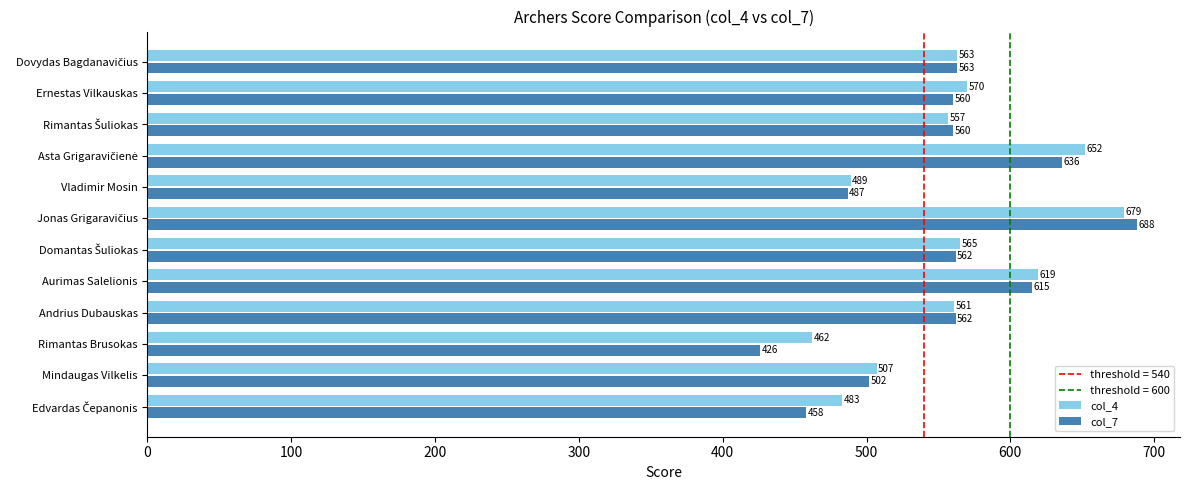

What is the maximum value for col_4?

679